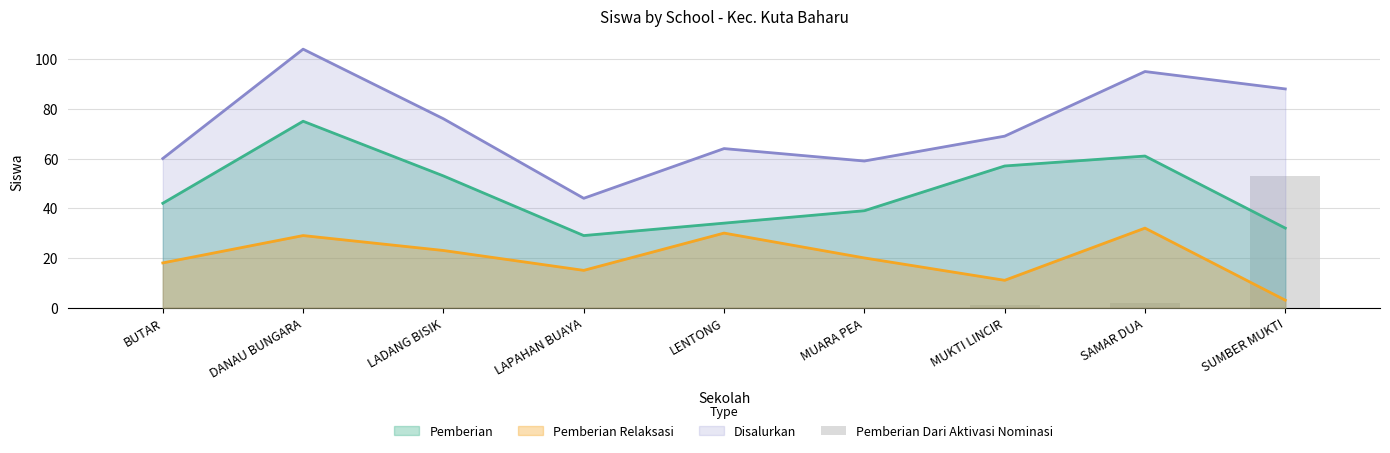

Reading right to left, what are all the values shown in this chart?

SUMBER MUKTI=53	SAMAR DUA=2	MUKTI LINCIR=1	MUARA PEA=0	LENTONG=0	LAPAHAN BUAYA=0	LADANG BISIK=0	DANAU BUNGARA=0	BUTAR=0